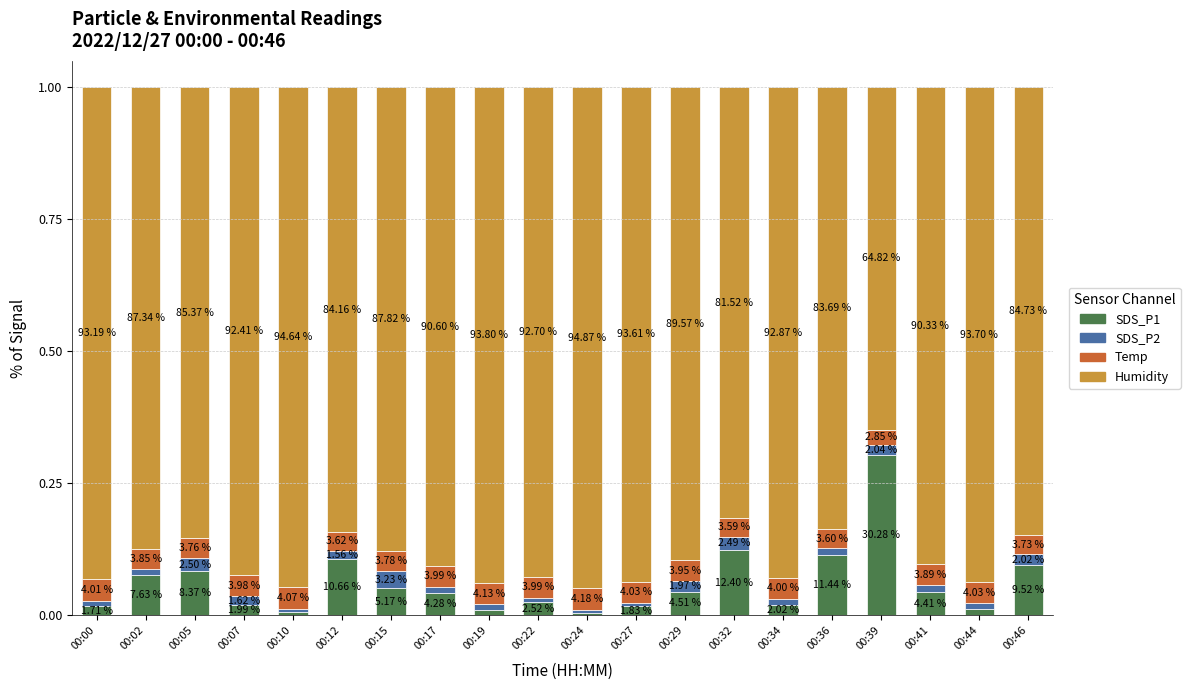

What are all the series names shown in the legend?

SDS_P1, SDS_P2, Temp, Humidity